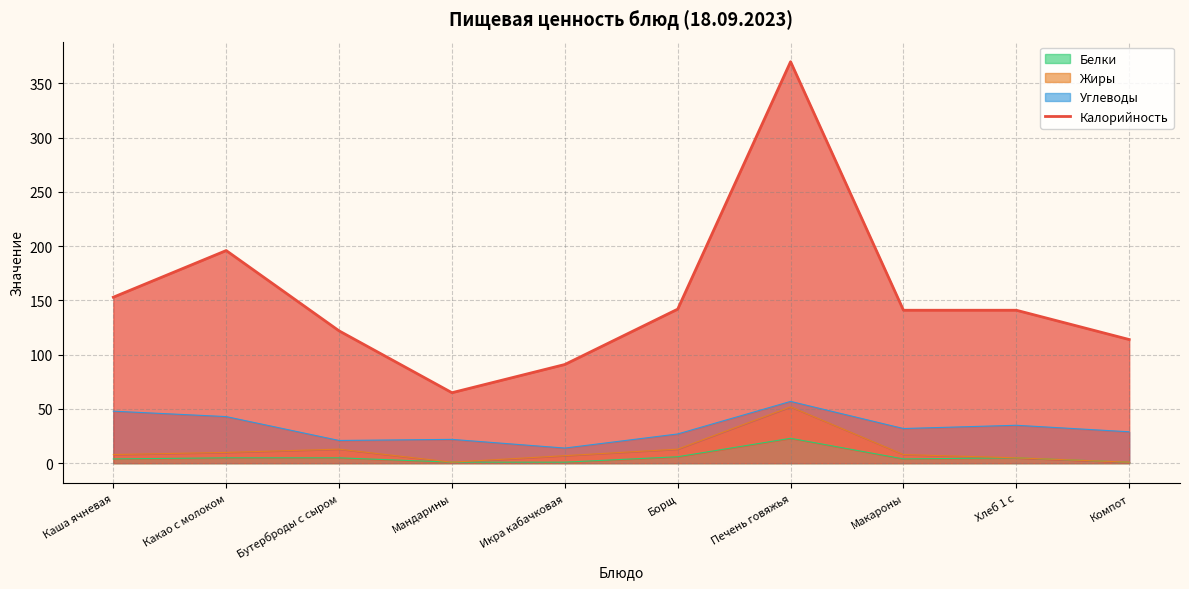

What position from the right is Борщ?

5